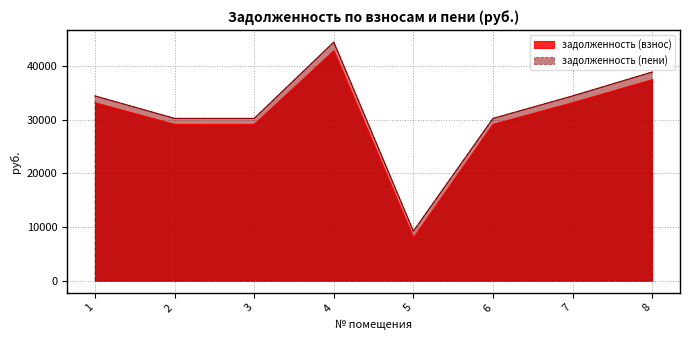

Where is the first local minimum for задолженность (взнос)?

5